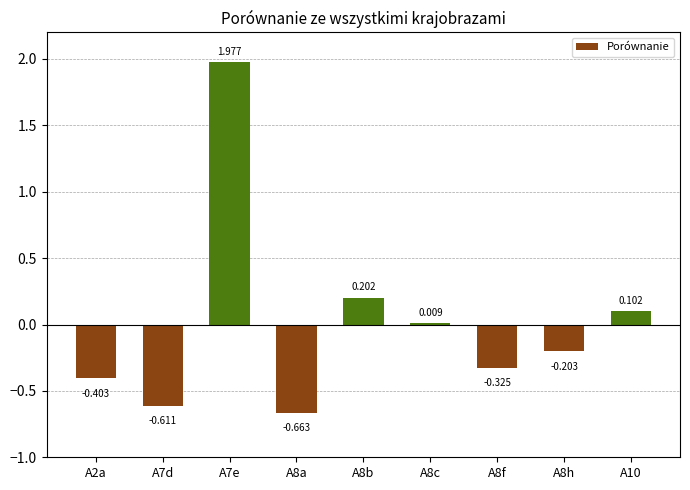

How many data points does each series have?

9